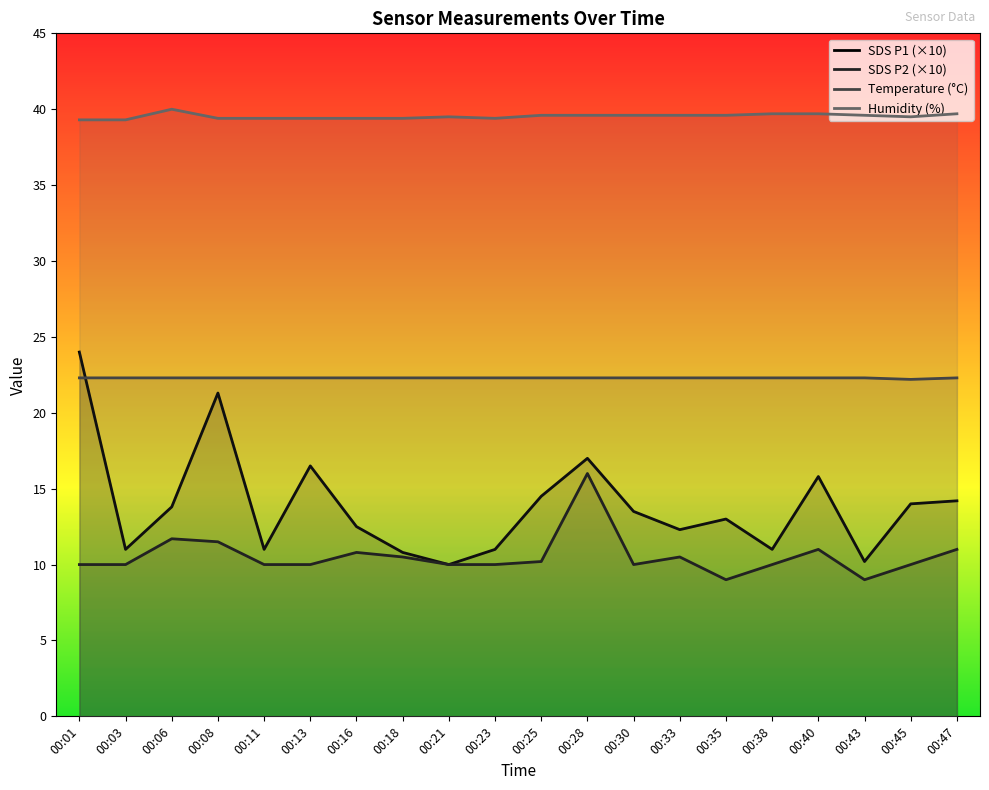

The Temp series shows 13.5 at 00:33. True or false?

False